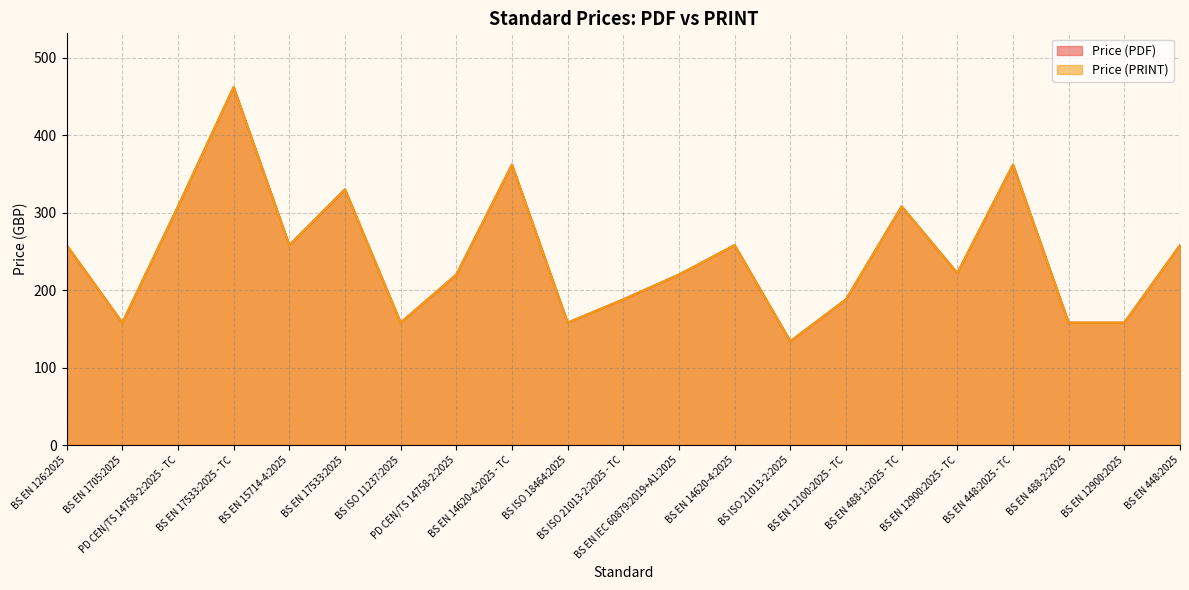

What is the value of the Price (PDF) point at the 11th from the left?

188